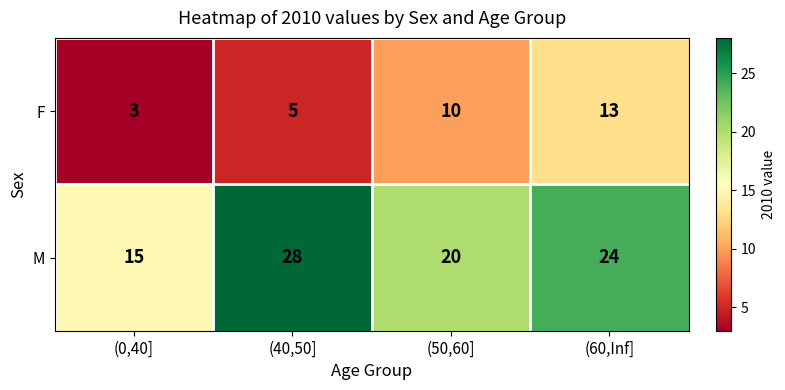

Rank the series at (40,50] from highest to lowest value.

M, F